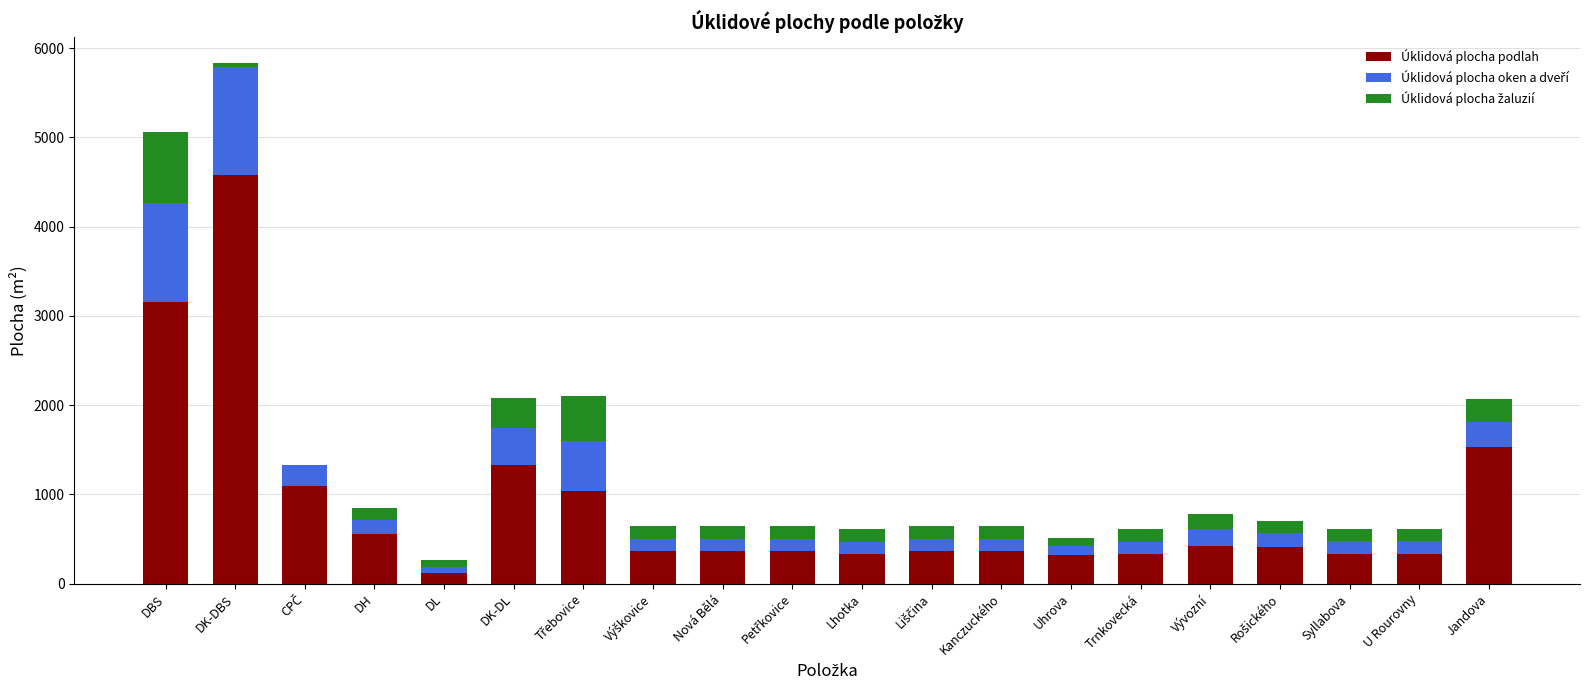

What is the highest value of the Úklidová plocha podlah series?

4581.8